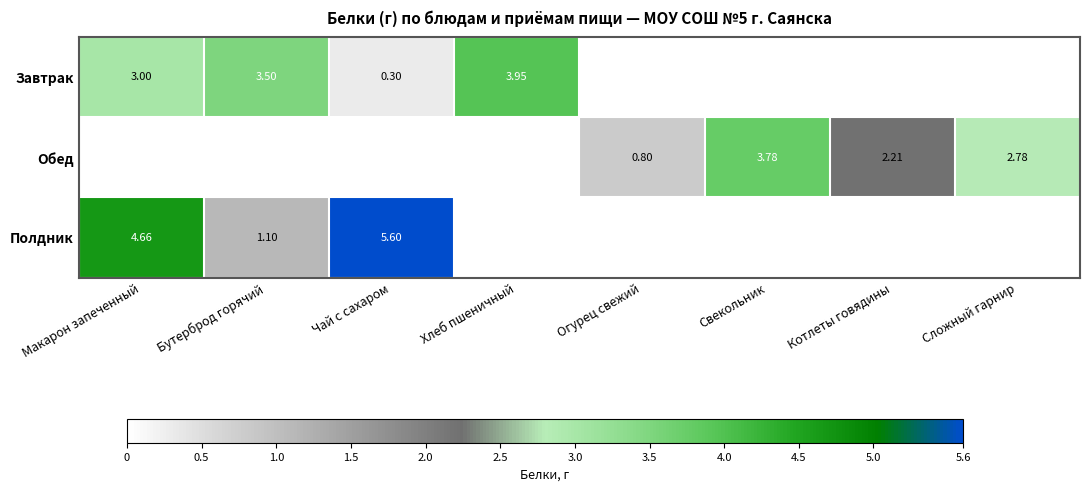

Which series has the largest range (max minus min)?

Полдник